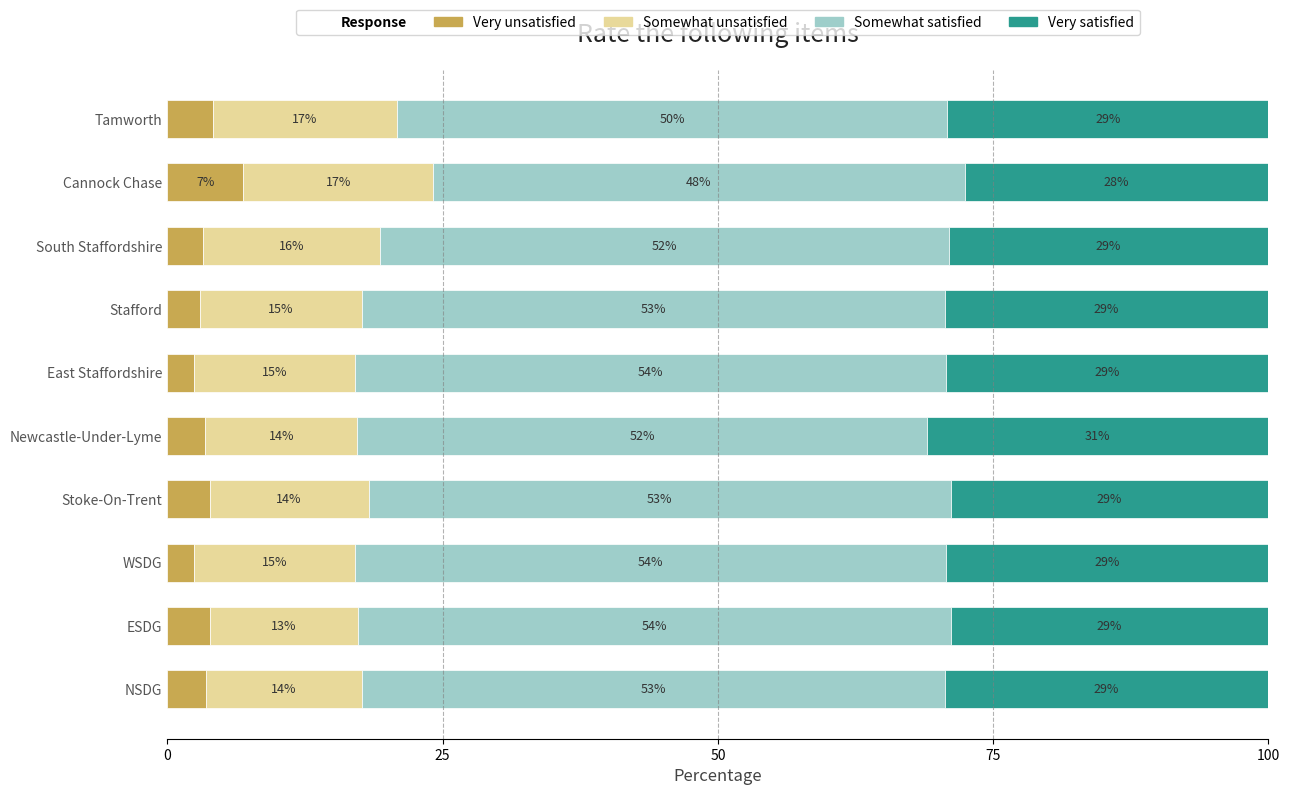

What is the maximum value for Very unsatisfied?

6.9